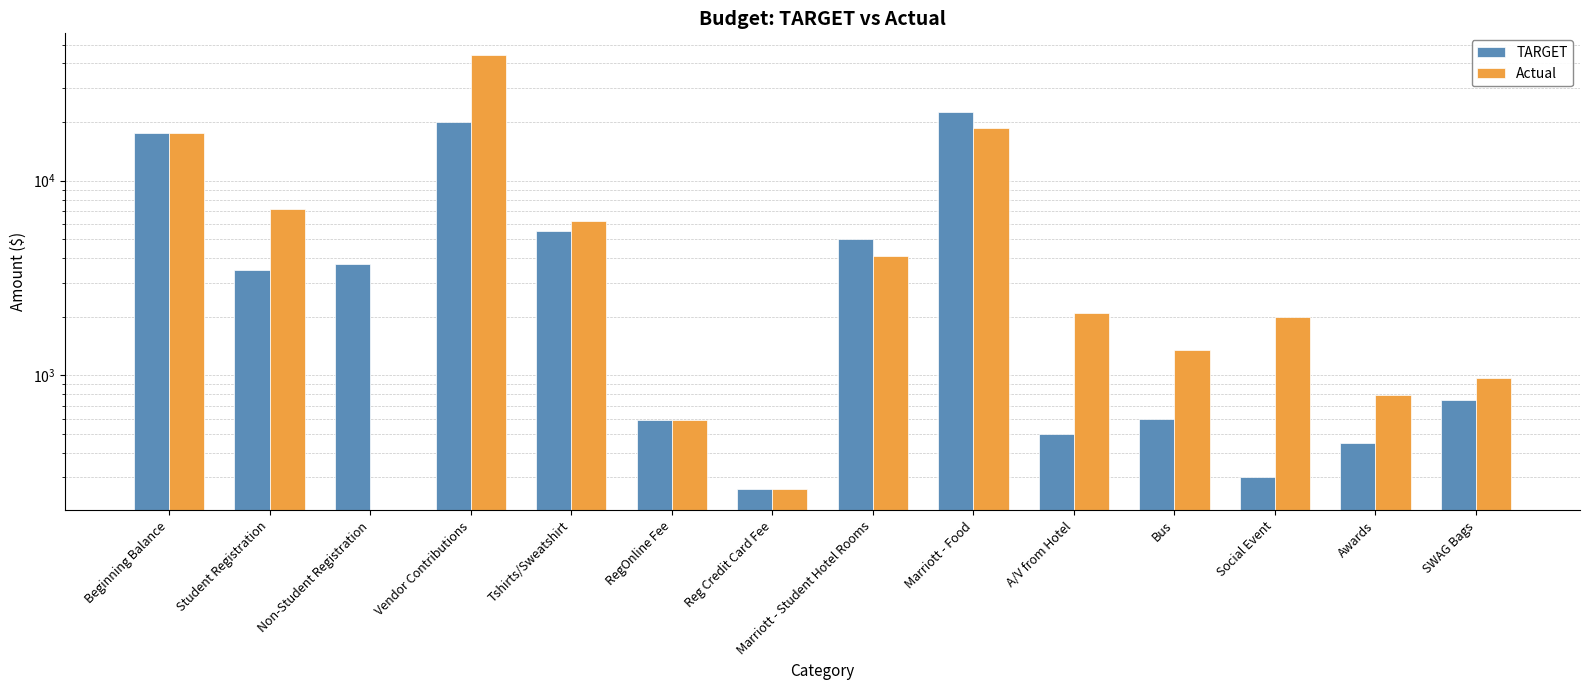

What is the value of the TARGET bar at the 12th from the left?

300.0